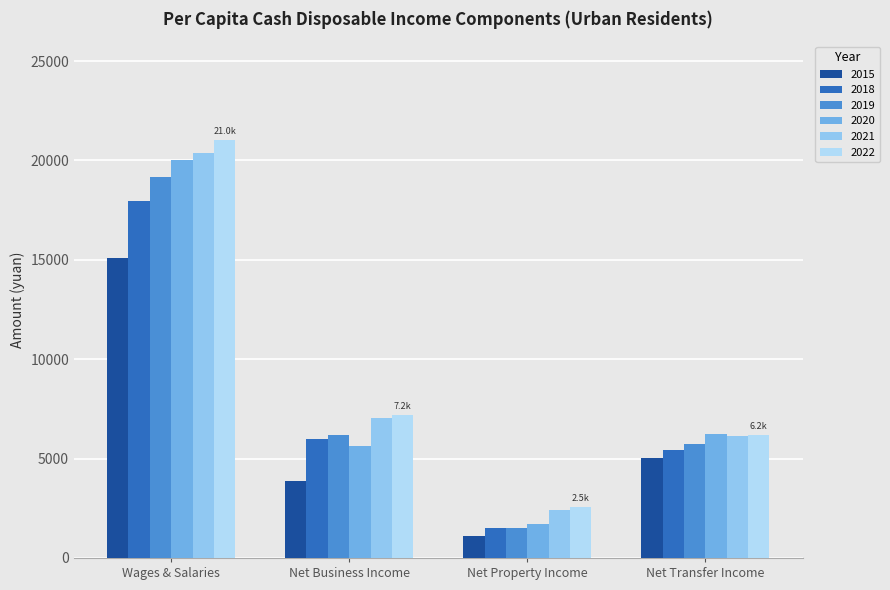

True or false: 2022 has a value of 2549.5 at Net Property Income.

True